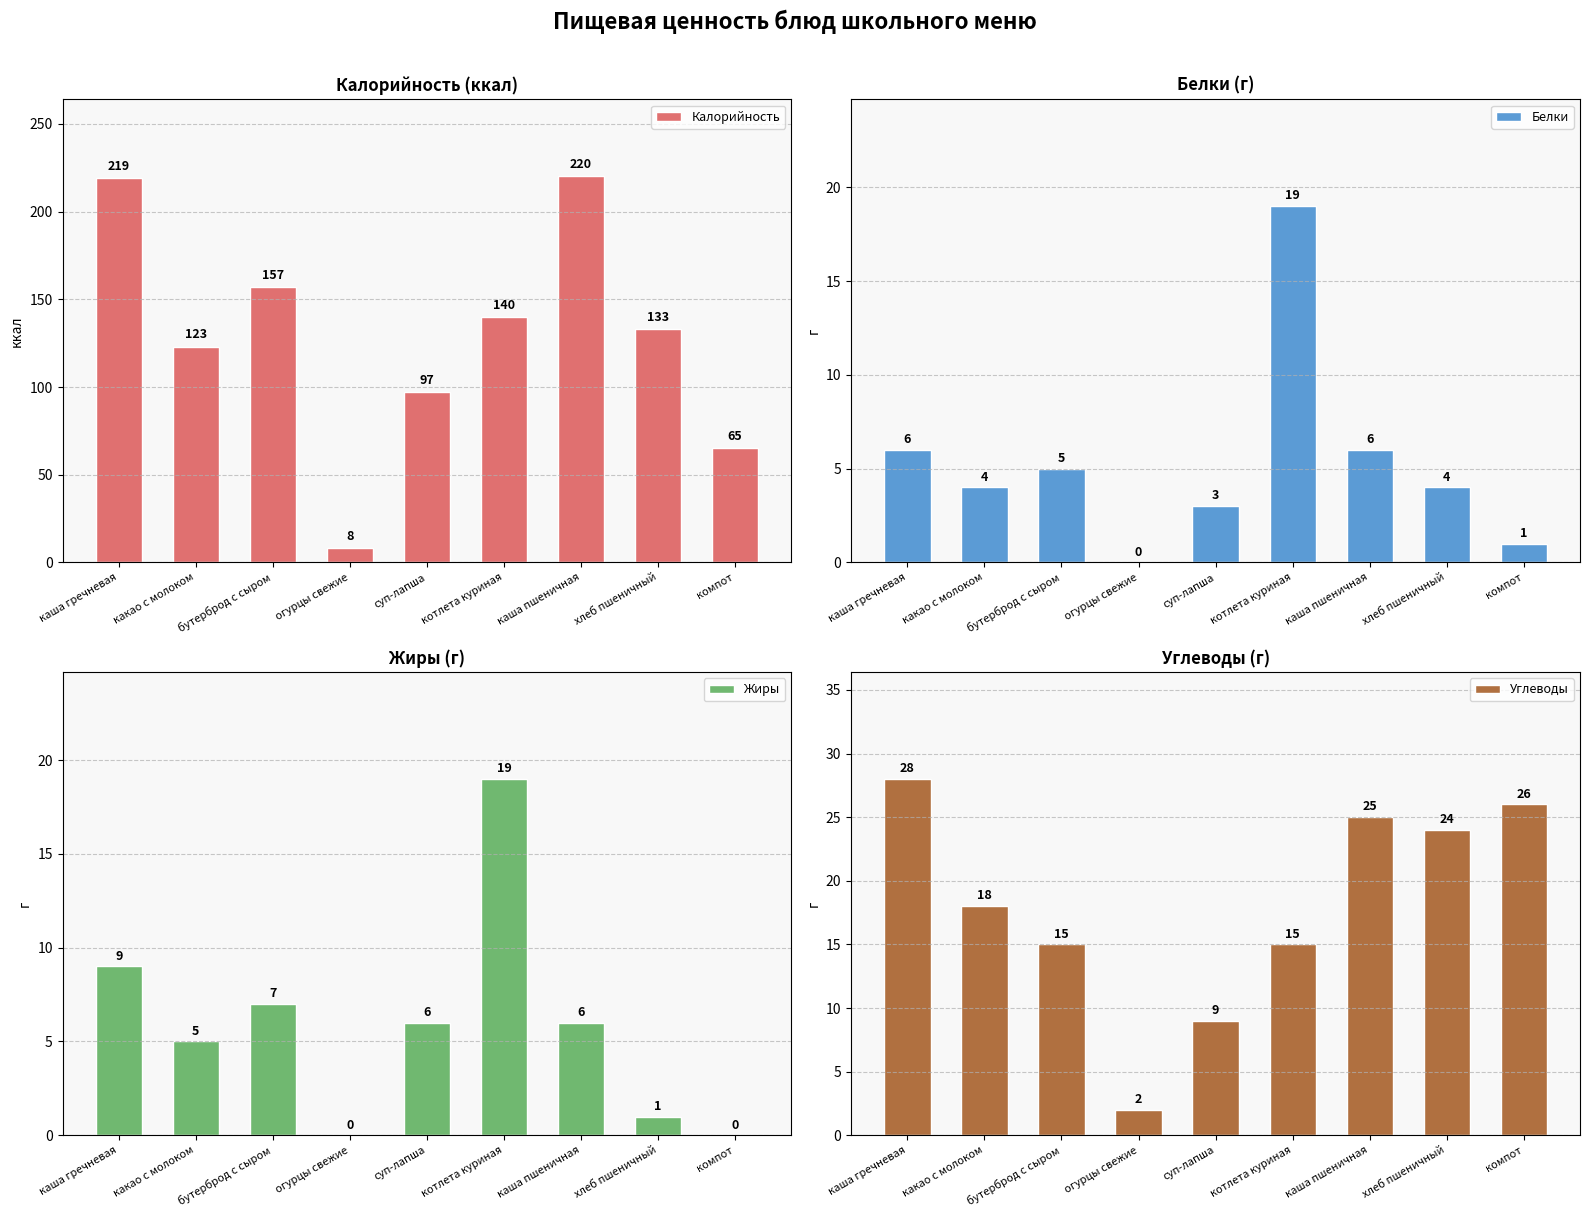

What are all the series names shown in the legend?

Калорийность, Белки, Жиры, Углеводы